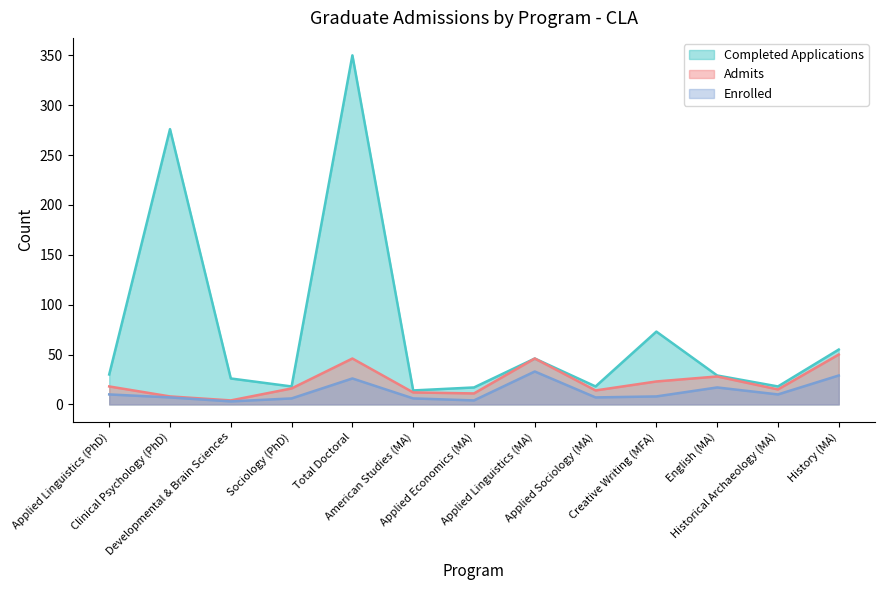

How many data points does each series have?

13